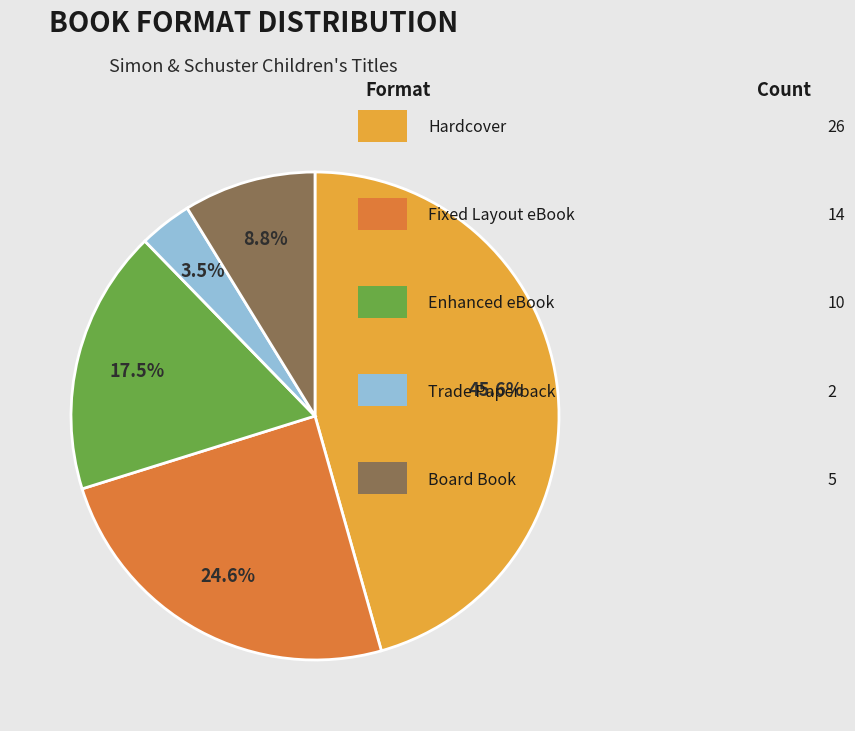

Is there any slice that represents more than half of the pie?

No